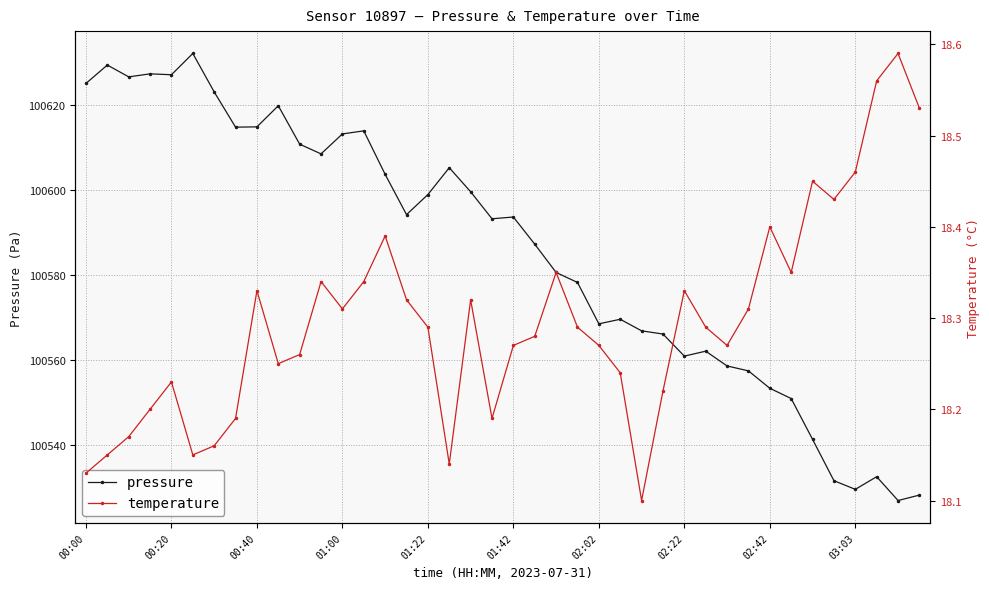

True or false: pressure and temperature intersect in this chart.

False